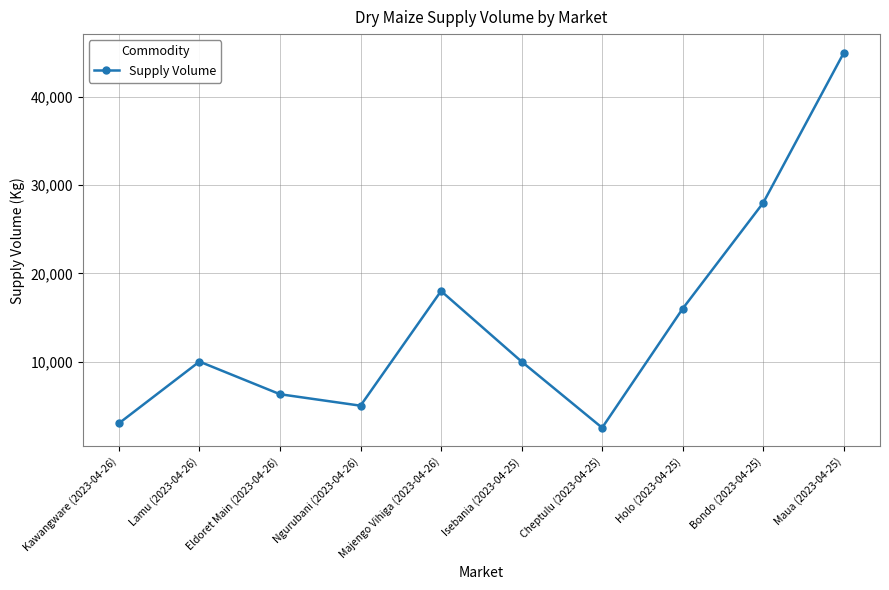

Where is the data nearest to the value 23750?

Bondo (2023-04-25)